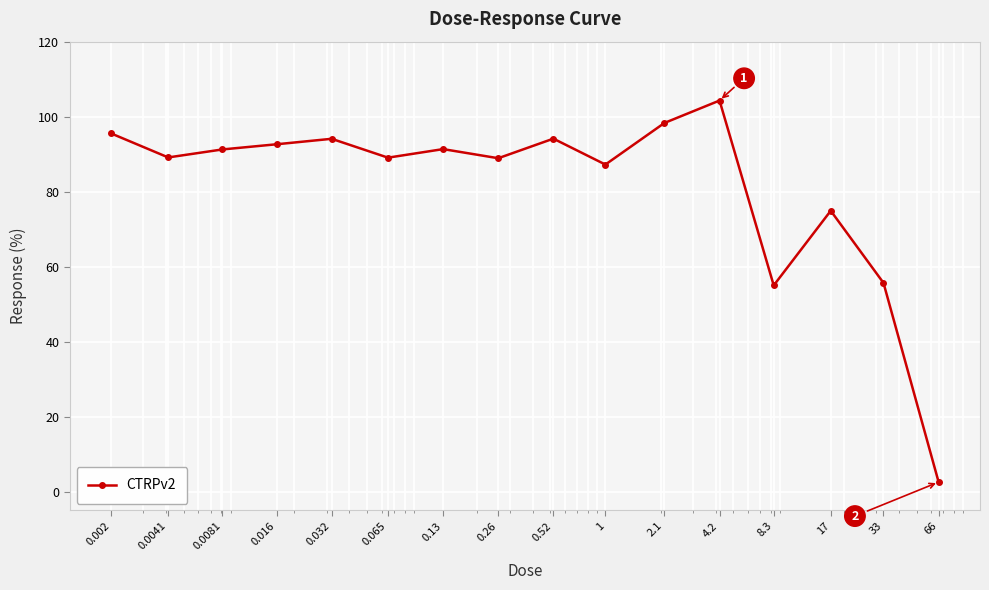

What is the minimum value shown in the chart?

2.6